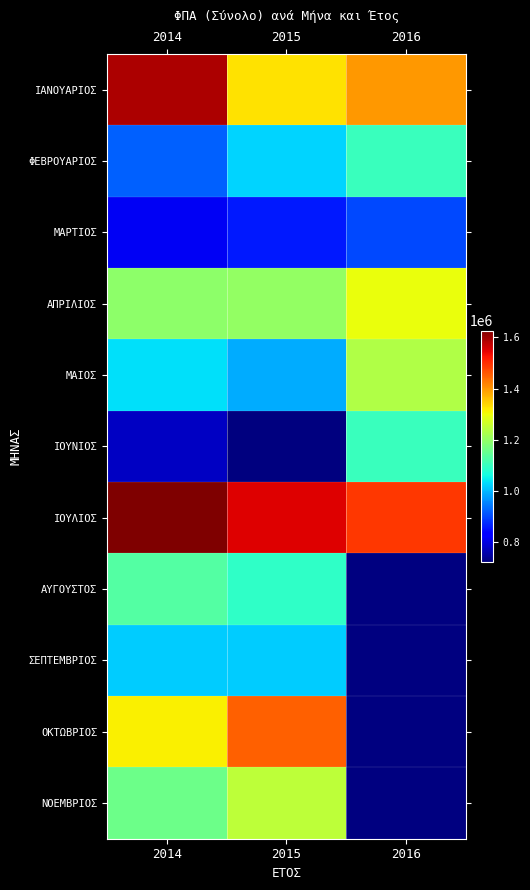

How many distinct data groups are displayed?

11